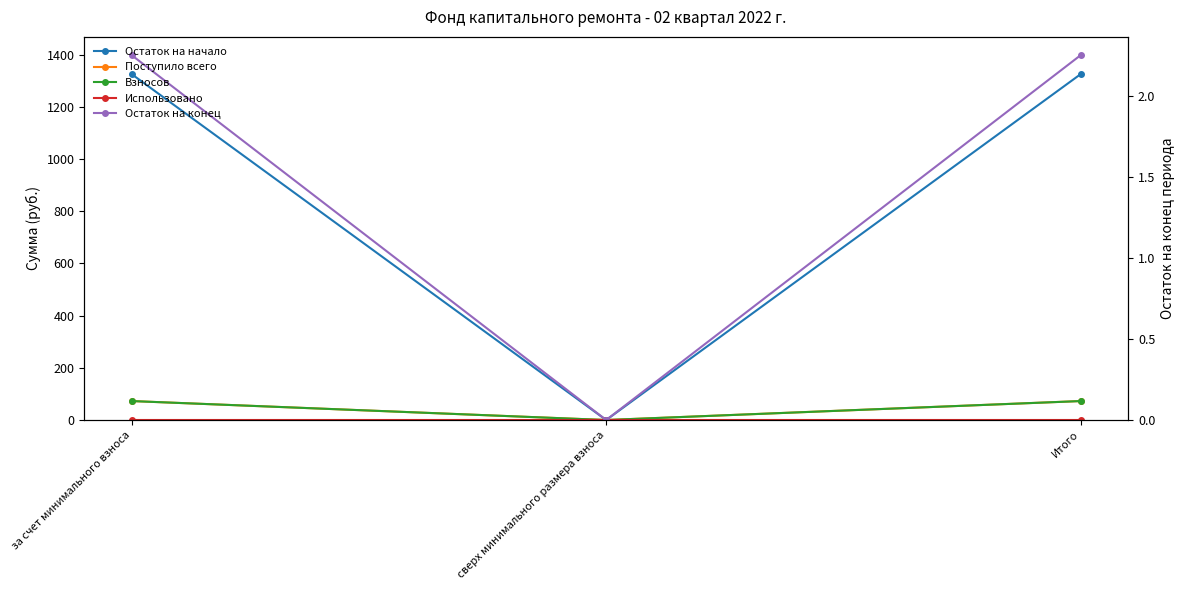

Is it true that Остаток на начало equals 1325.8 at Итого?

True